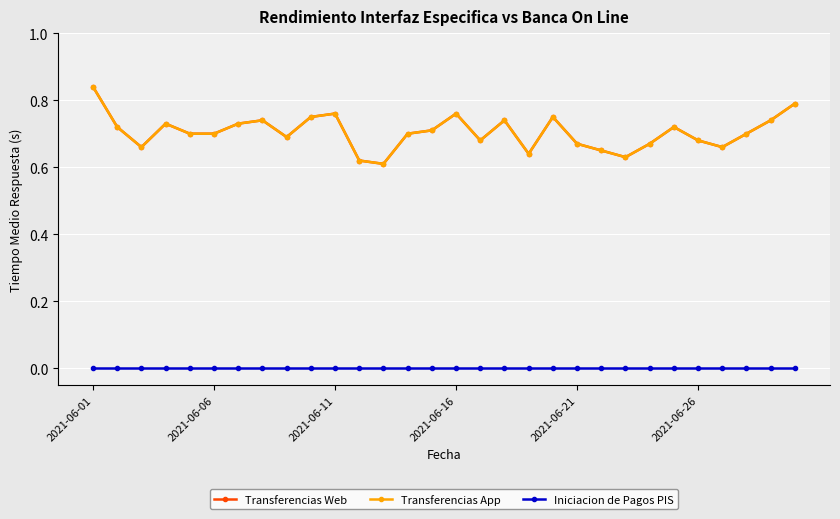

True or false: Iniciacion de Pagos PIS and Transferencias Web intersect in this chart.

False